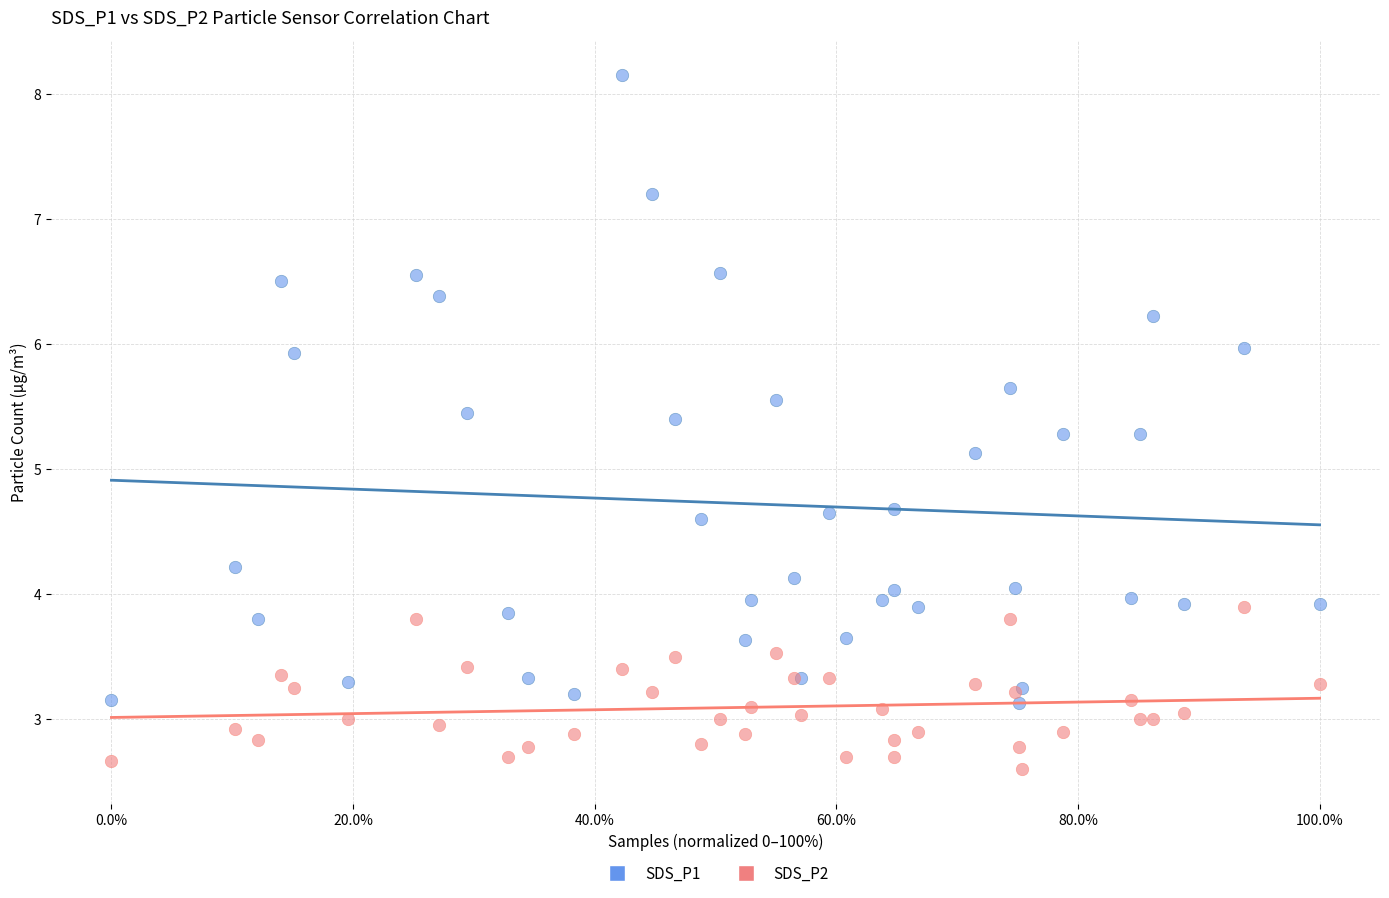

What is the X range (max minus min) for the scatter plot?

100.0